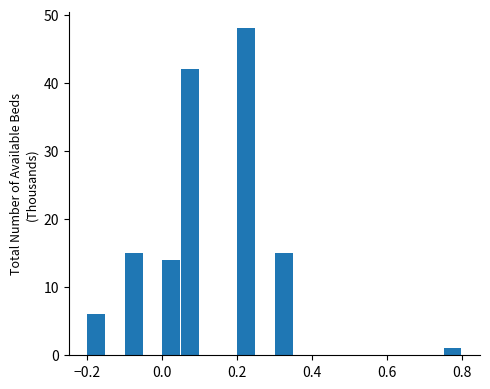

Read against the x-axis, roughly where is the centre of the tallest bar?

0.22